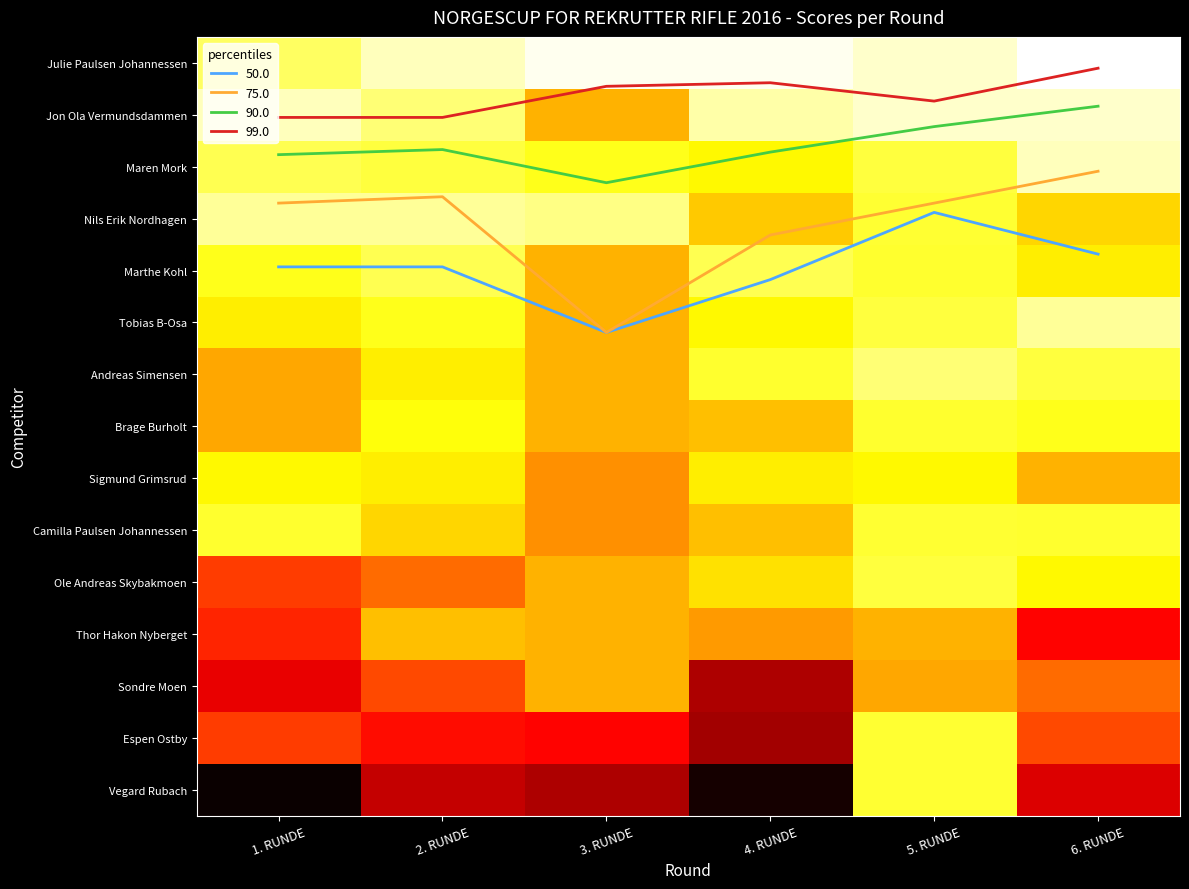

How many data points does each series have?

6